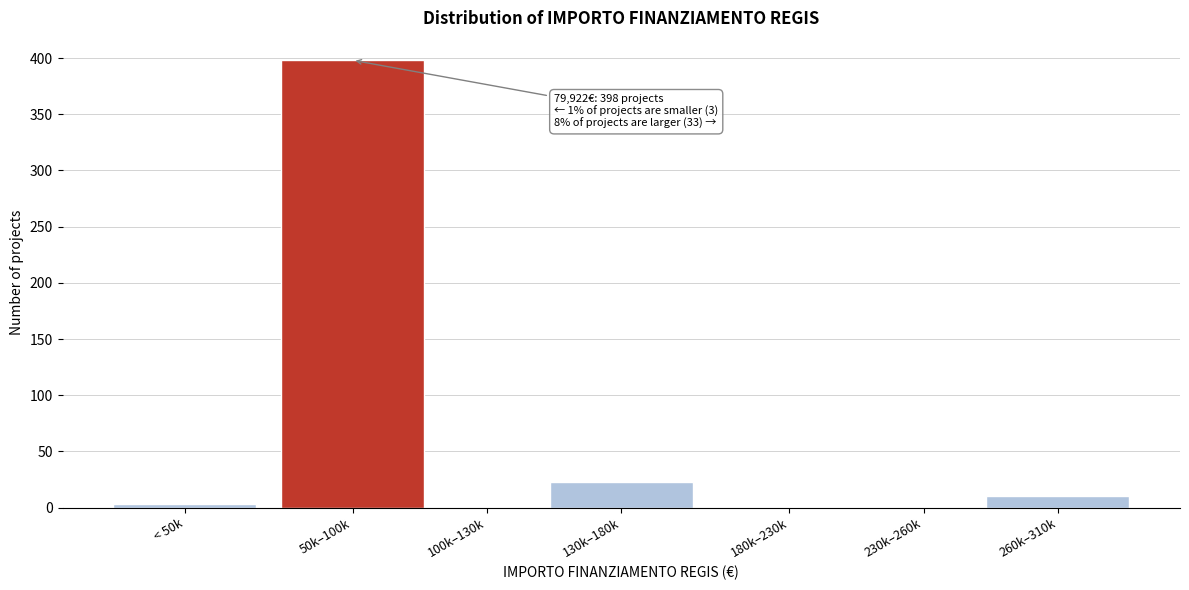

Reading left to right, transcribe all the data shown in this chart.

< 50k=3	50k–100k=398	100k–130k=0	130k–180k=23	180k–230k=0	230k–260k=0	260k–310k=10